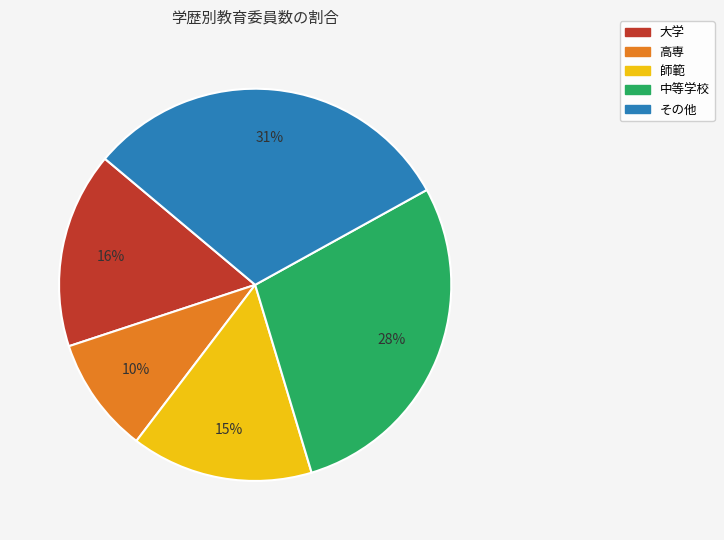

To the nearest percent, what percentage of the pie is 中等学校?

28%